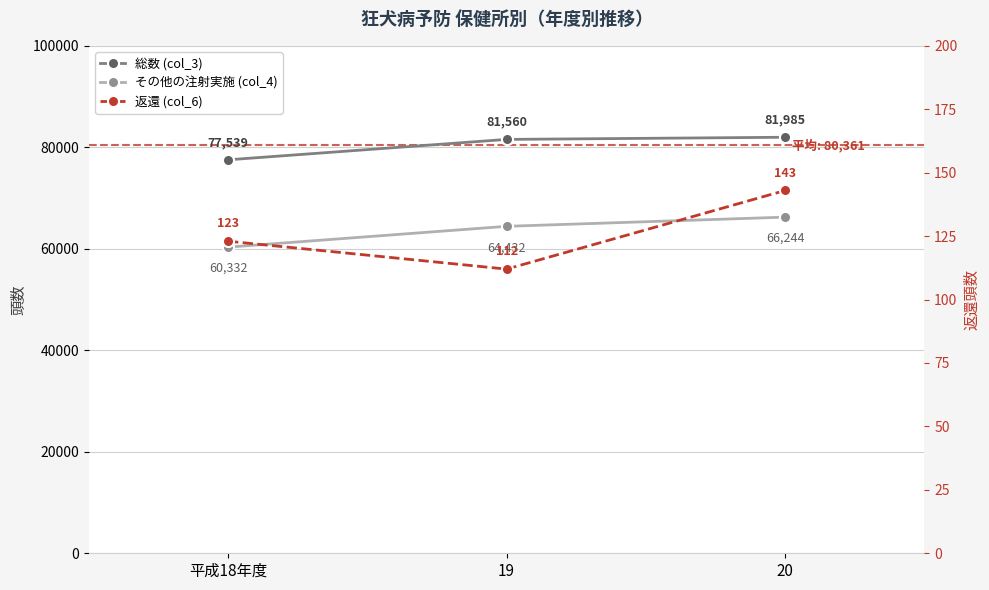

The 返還 (col_6) series shows 123 at 平成18年度. True or false?

True